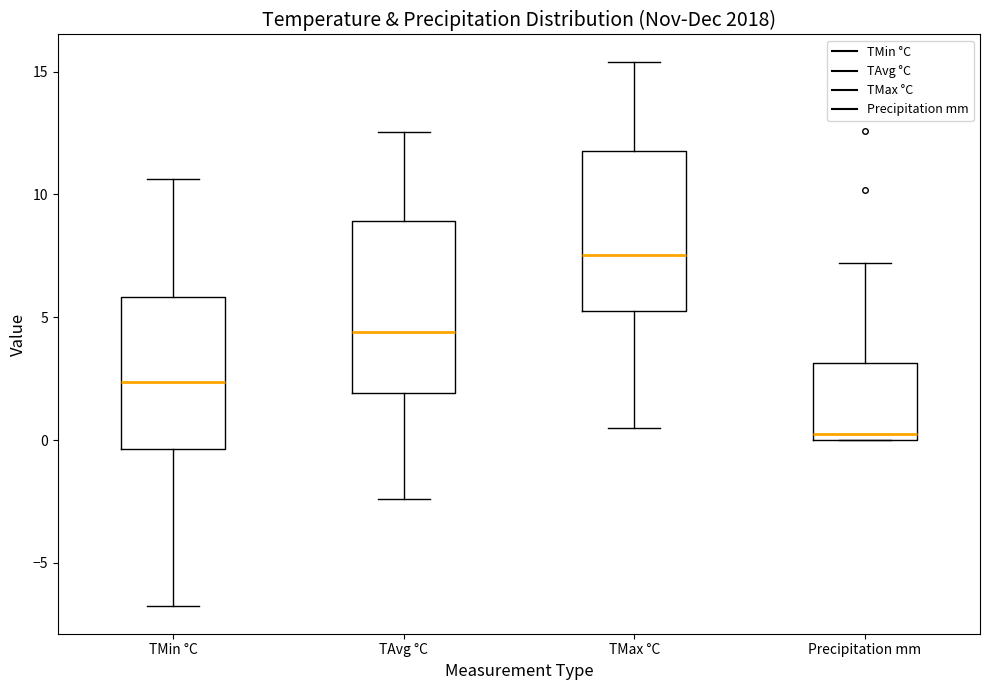

Reading left to right, read every box against the y-axis: the position of its median line, the range the box covers, and the ends of its whiskers. The values are not printed on the chart, so give them approximately, as read against the axis.

TMin °C: median 2.5, box -0.5 to 6.0, whiskers -7.0 to 10.5
TAvg °C: median 4.5, box 2.0 to 9.0, whiskers -2.5 to 12.5
TMax °C: median 7.5, box 5.5 to 12.0, whiskers 0.5 to 15.5
Precipitation mm: median 0.5, box 0.0 to 3.0, whiskers 0.0 to 7.0